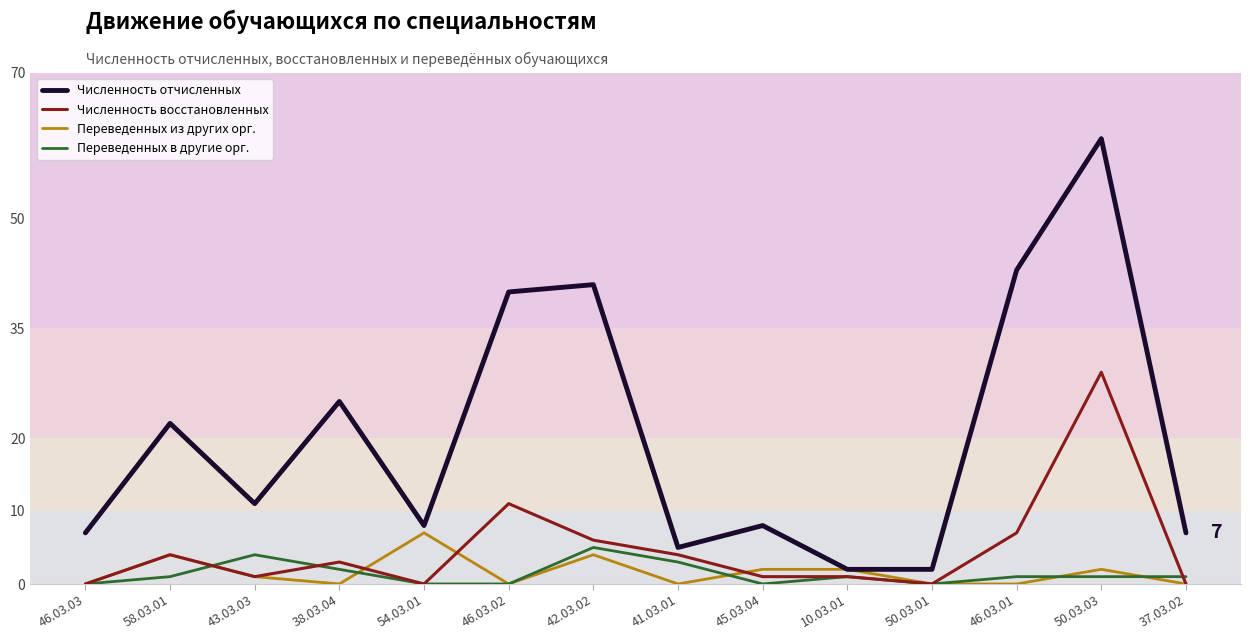

At which category does Численность восстановленных reach its first local valley?

43.03.03